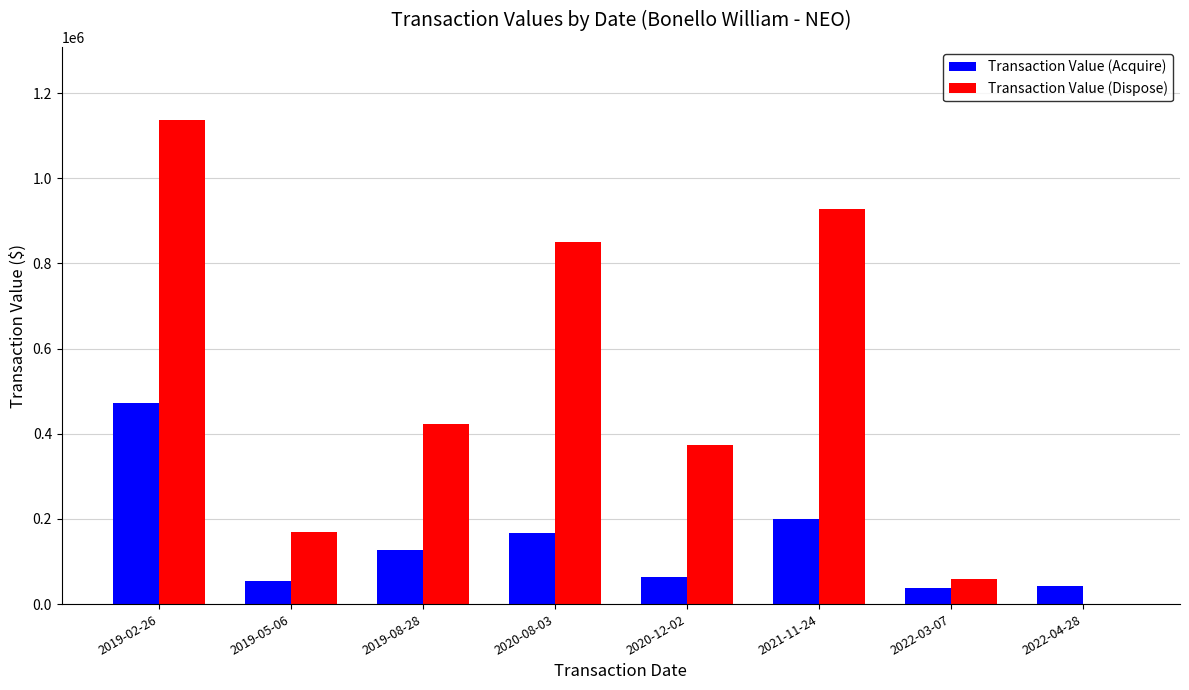

At which category is the sum across all series the highest?

2019-02-26